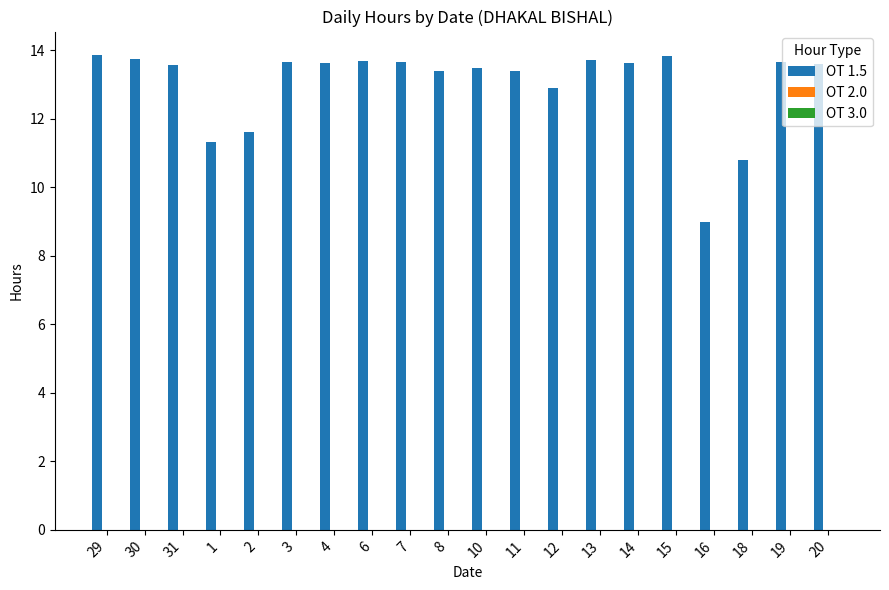

What is the approximate value at 12?

12.9